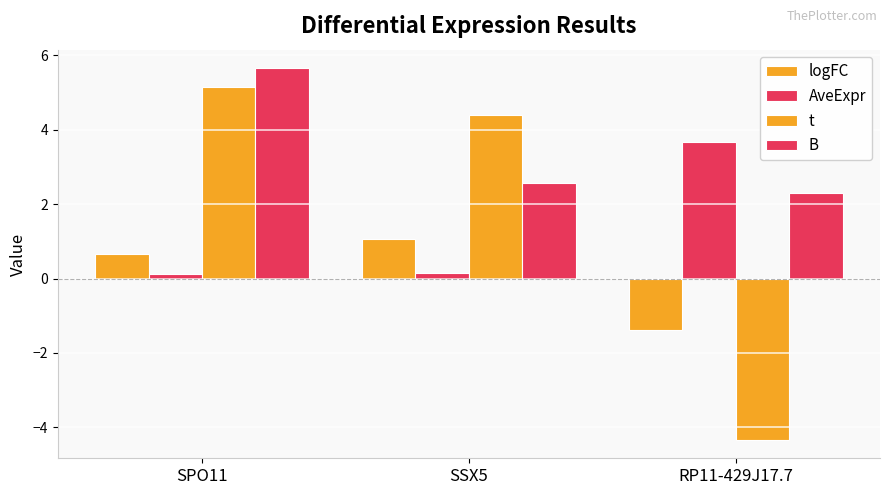

Are the bars grouped side by side (vs. stacked)?

Yes